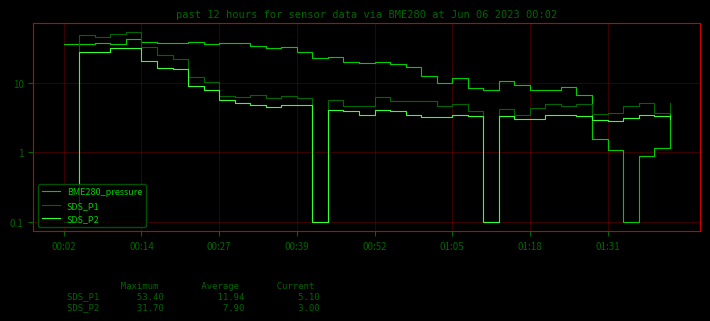

Which has a higher value, 34 or 21?

21